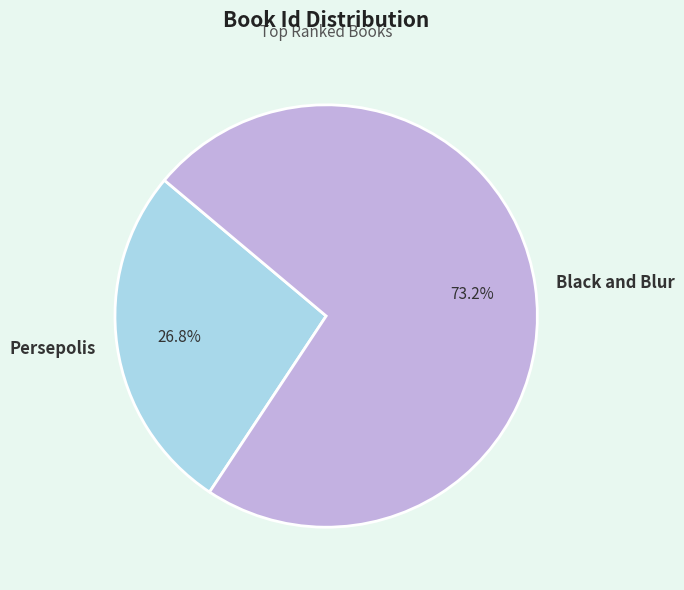

Which has a higher value, Persepolis or Black and Blur?

Black and Blur